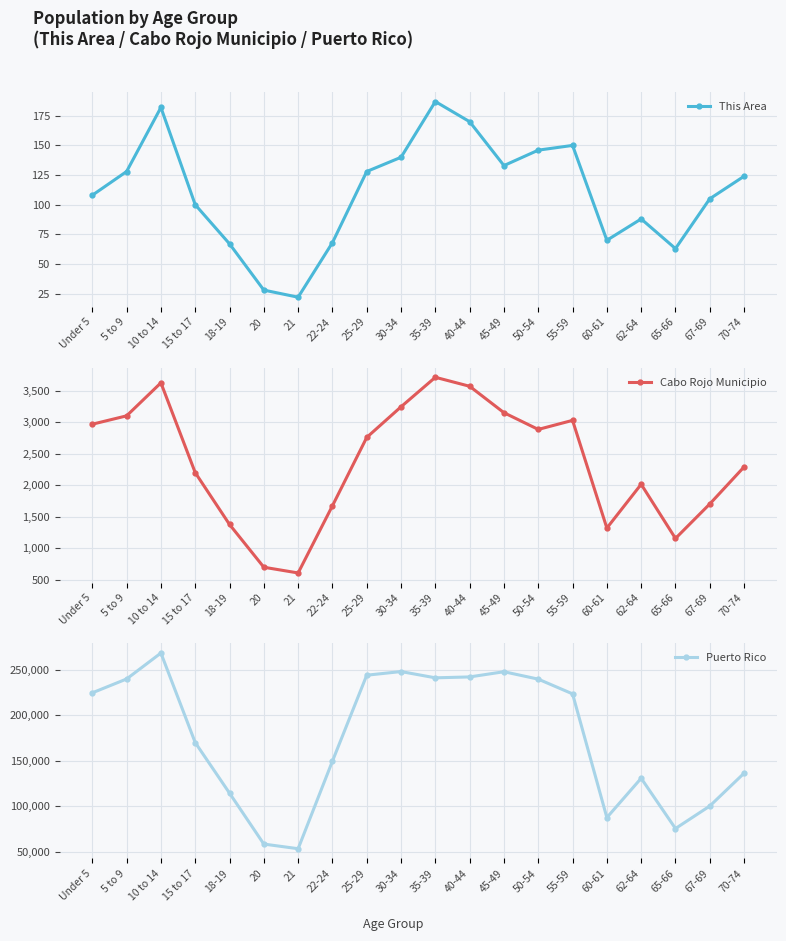

How many categories are shown in the chart?

20